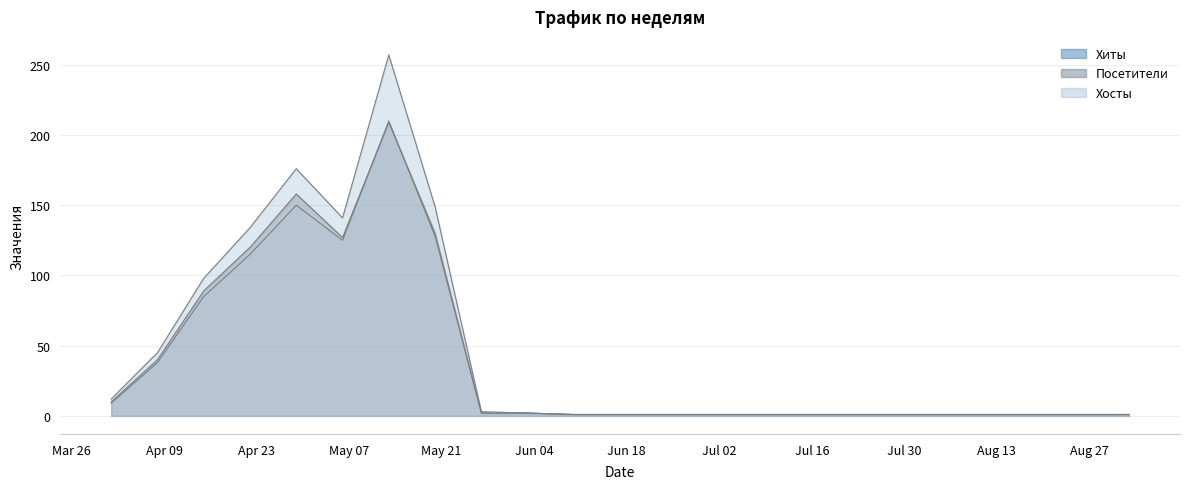

Reading left to right, transcribe all the data shown in this chart.

Хиты: 12	45	98	134	176	141	257	149	3	2	1	1	1	1	1	1	1	1	1	1
Посетители: 10	40	89	120	158	127	209	130	2	2	1	1	1	1	1	1	1	1	1	1
Хосты: 9	38	85	115	150	125	210	128	2	2	1	1	1	1	1	1	1	1	1	1